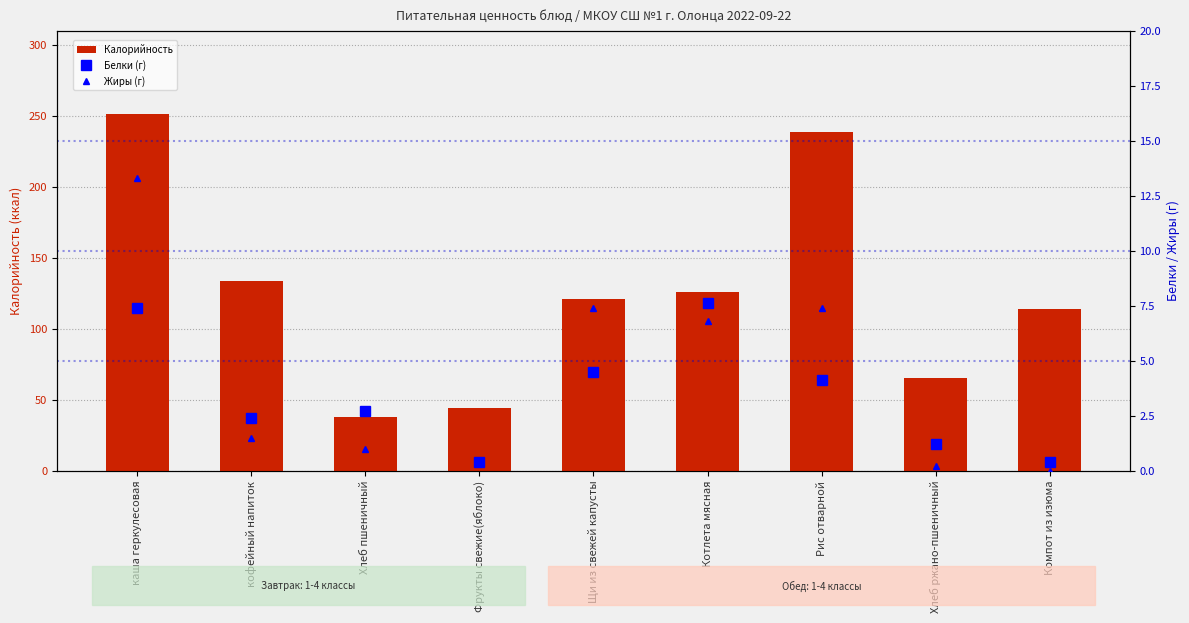

What is the greatest value displayed?

251.0